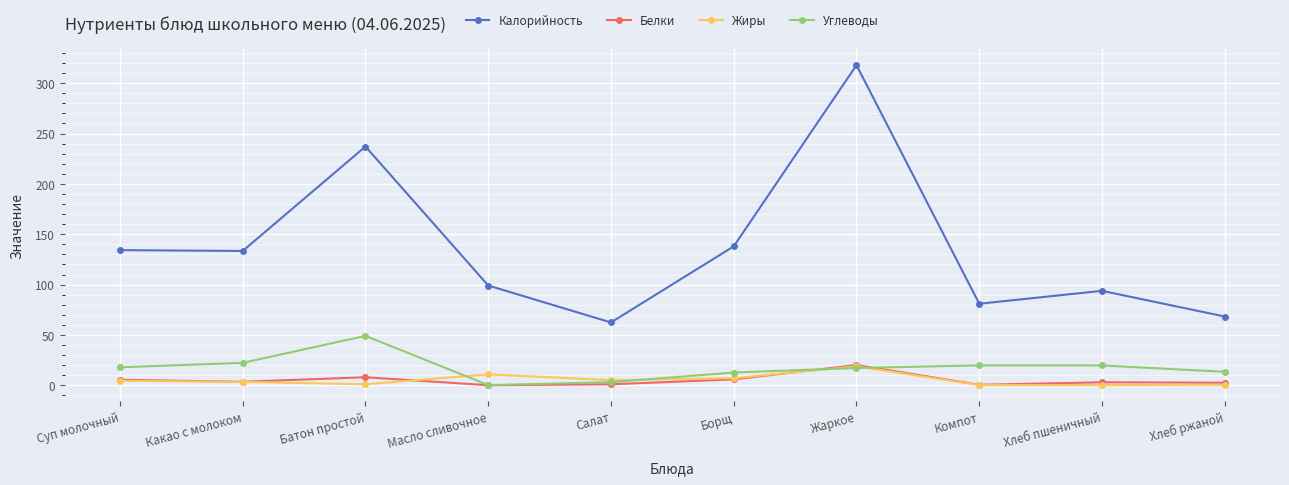

Is the value of Белки at Жаркое greater than the value of Калорийность at Батон простой?

No